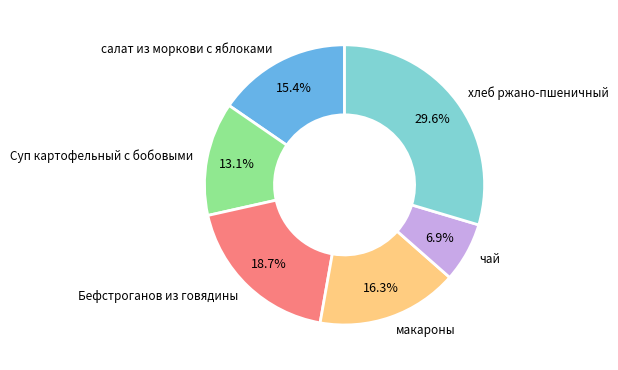

Combined, what portion of the pie is чай and салат из моркови с яблоками?

22.3%